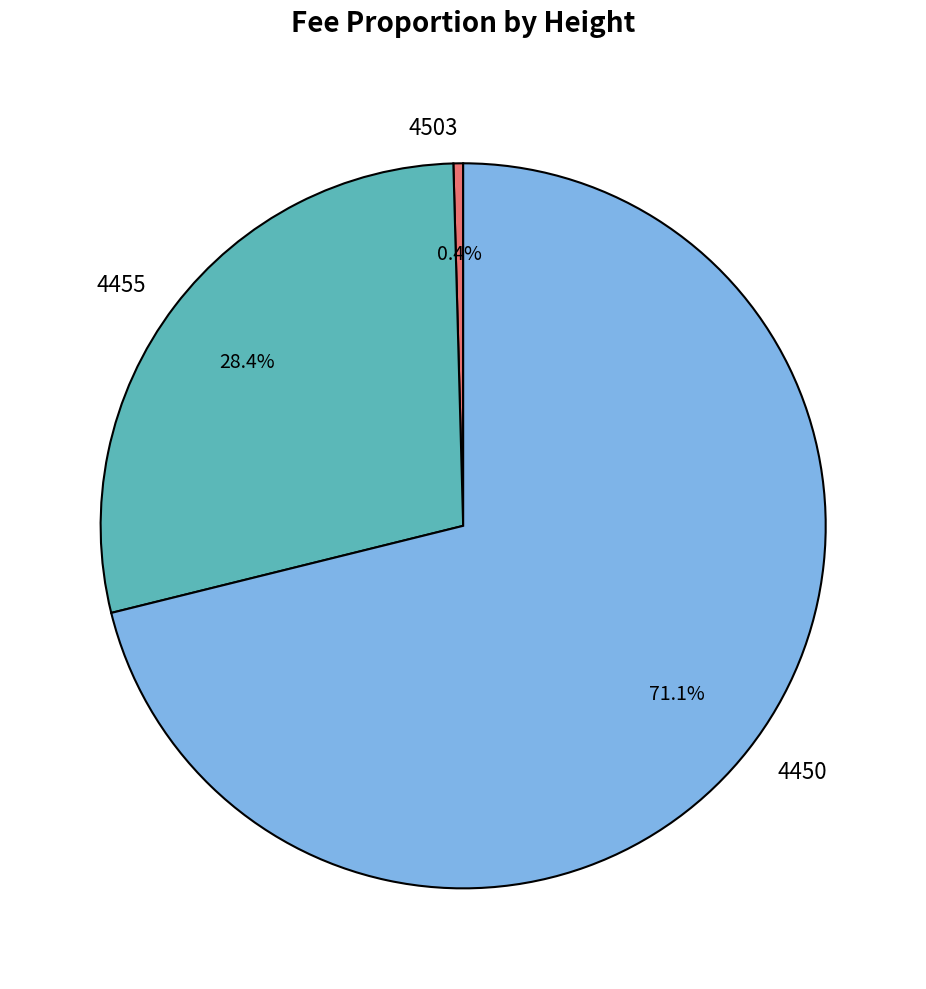

Does 4455 account for over 50% of the chart?

No